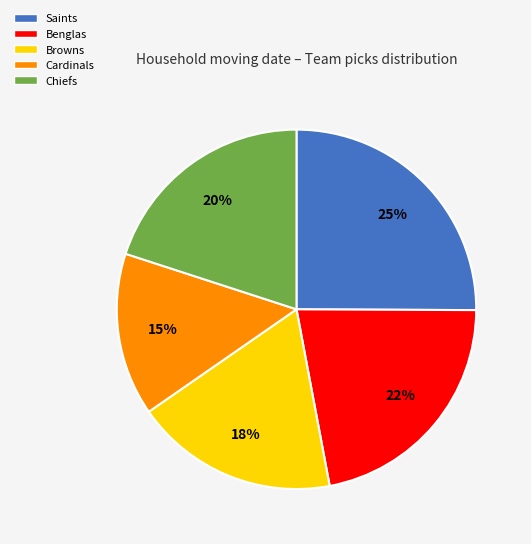

Does any single category account for the majority?

No